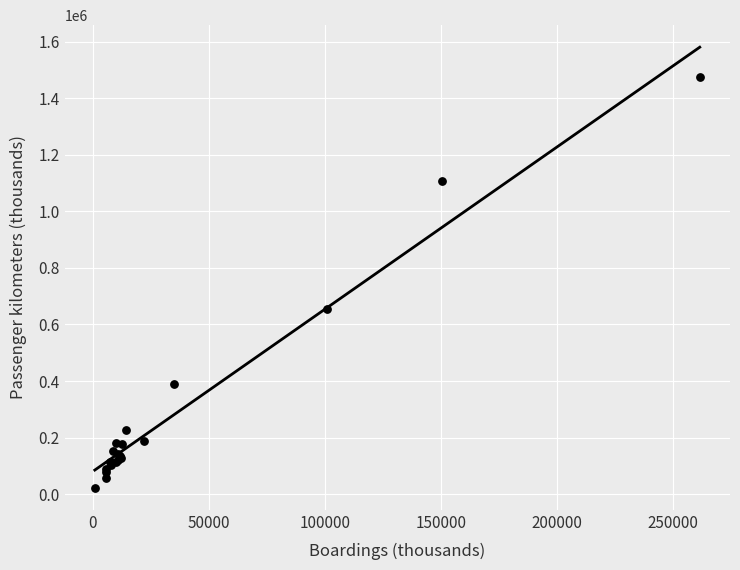

What Y value in the scatter plot is closest to 748245?

653000